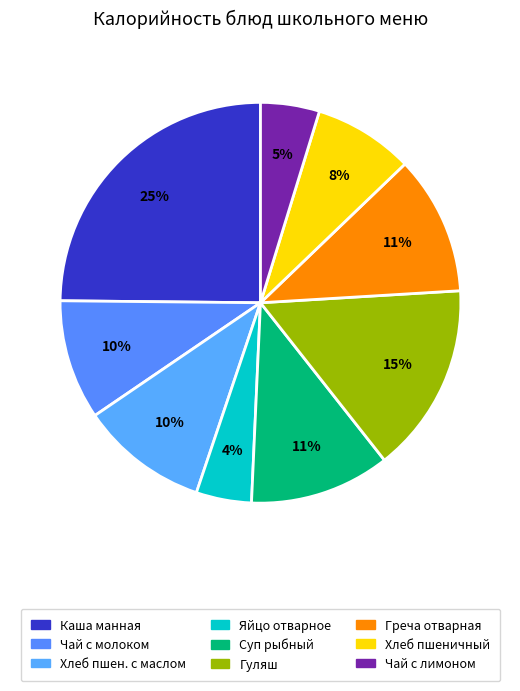

How many segments does this pie chart have?

9